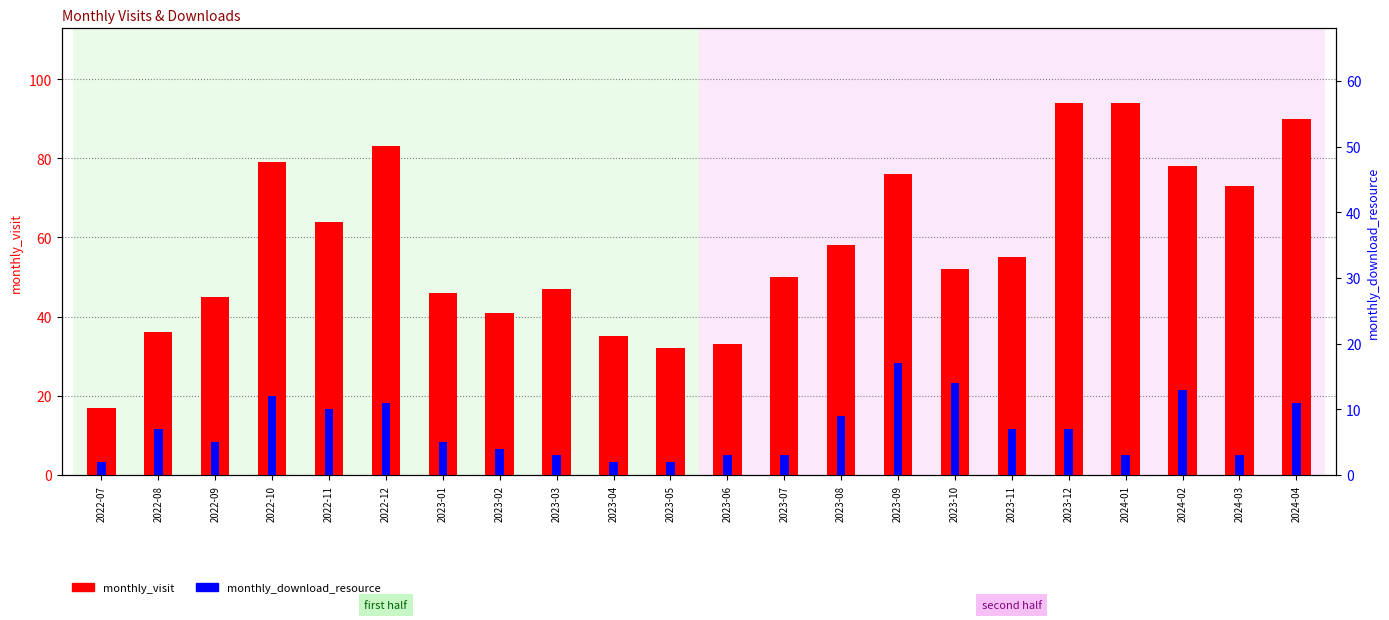

Rank the categories by monthly_download_resource value from highest to lowest.

2023-09, 2023-10, 2024-02, 2022-10, 2022-12, 2024-04, 2022-11, 2023-08, 2022-08, 2023-11, 2023-12, 2022-09, 2023-01, 2023-02, 2023-03, 2023-06, 2023-07, 2024-01, 2024-03, 2022-07, 2023-04, 2023-05